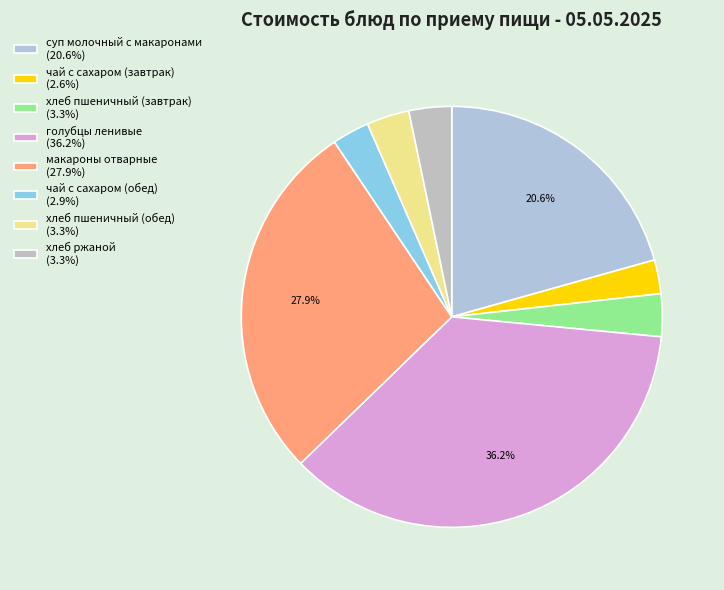

Rank the categories by value from lowest to highest.

чай с сахаром (завтрак), чай с сахаром (обед), хлеб пшеничный (завтрак), хлеб пшеничный (обед), хлеб ржаной, суп молочный с макаронами, макароны отварные, голубцы ленивые